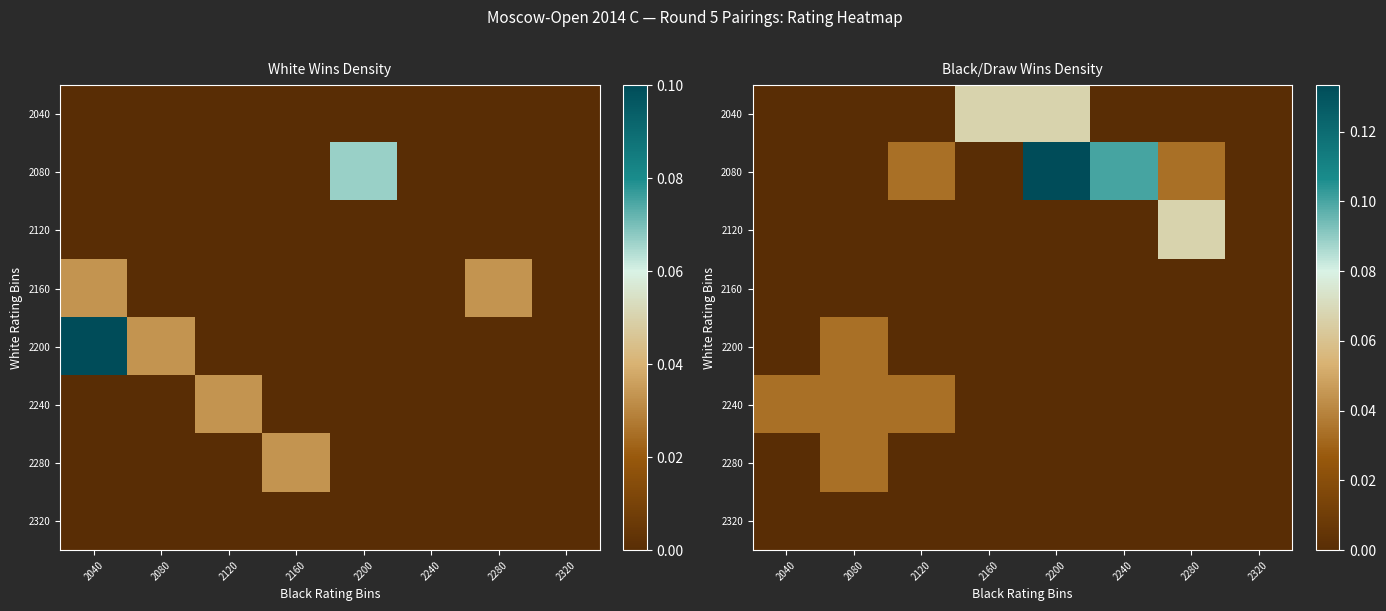

Rank the series at 2120 from lowest to highest value.

2040, 2120, 2160, 2200, 2280, 2320, 2080, 2240